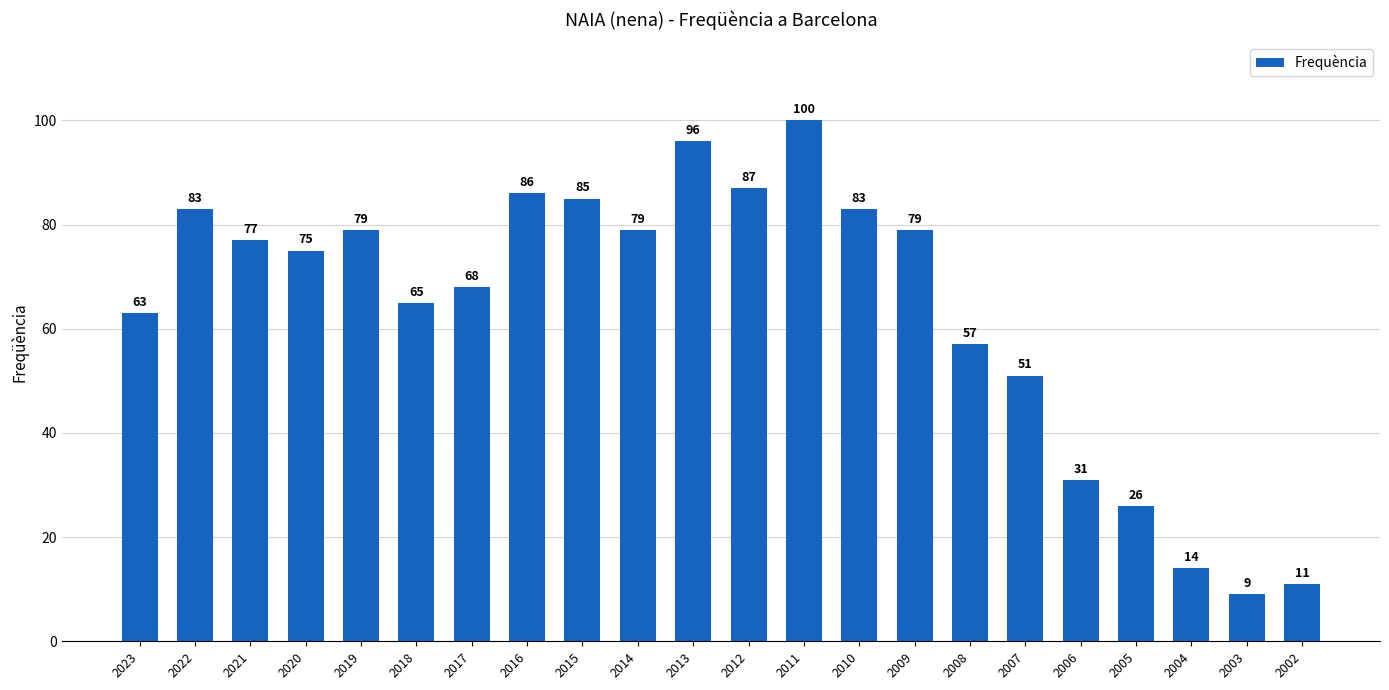

Does the chart contain stacked bars?

No